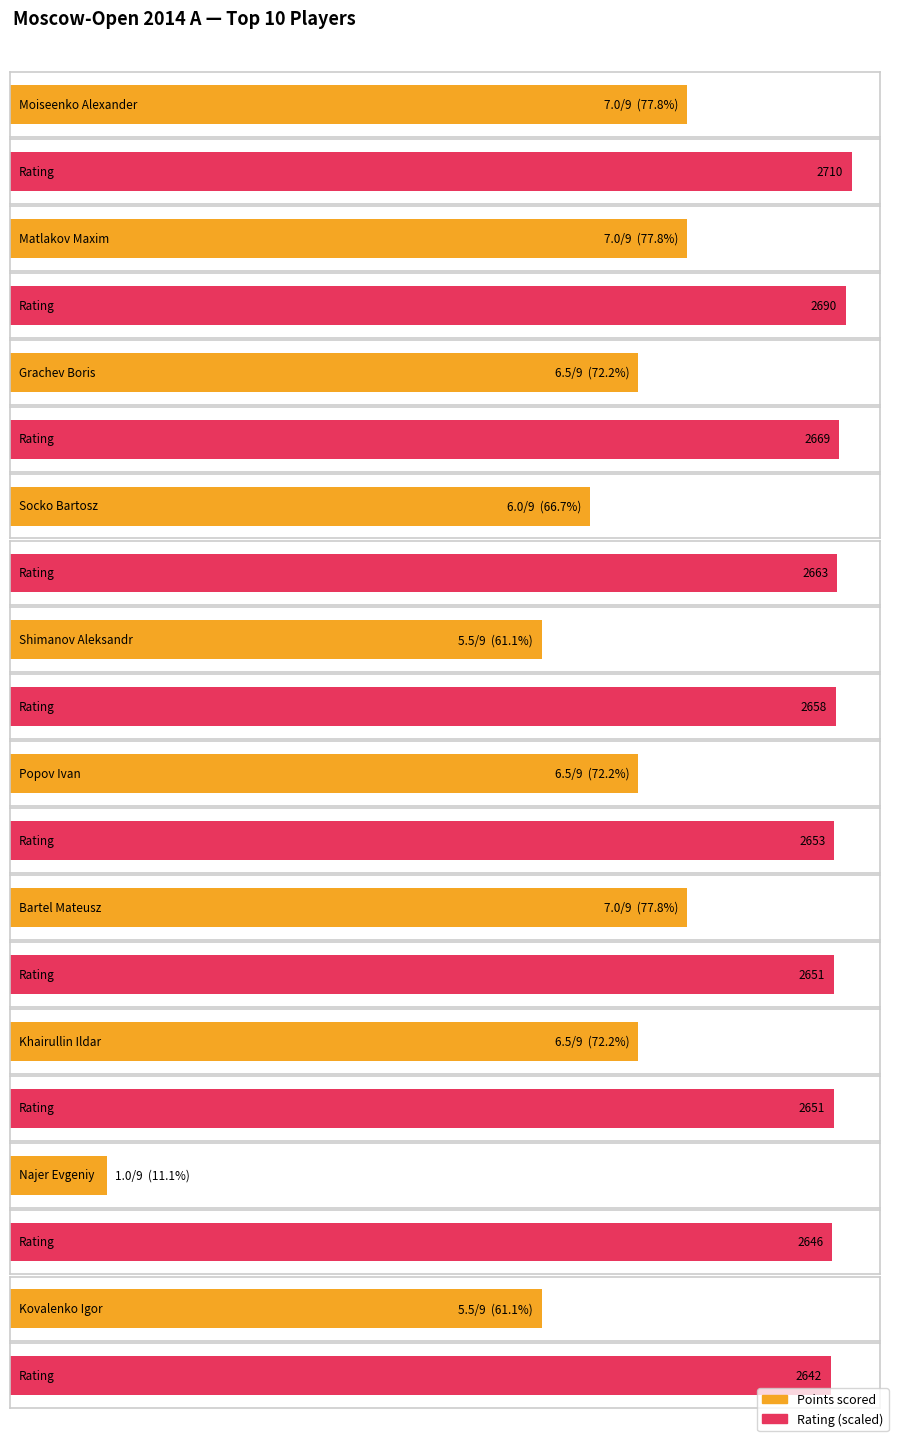

Reading right to left, extract all data points from this chart.

Points: Kovalenko Igor=5.5	Najer Evgeniy=1.0	Khairullin Ildar=6.5	Bartel Mateusz=7.0	Popov Ivan=6.5	Shimanov Aleksandr=5.5	Socko Bartosz=6.0	Grachev Boris=6.5	Matlakov Maxim=7.0	Moiseenko Alexander=7.0
Rating: Kovalenko Igor=2642.0	Najer Evgeniy=2646.0	Khairullin Ildar=2651.0	Bartel Mateusz=2651.0	Popov Ivan=2653.0	Shimanov Aleksandr=2658.0	Socko Bartosz=2663.0	Grachev Boris=2669.0	Matlakov Maxim=2690.0	Moiseenko Alexander=2710.0